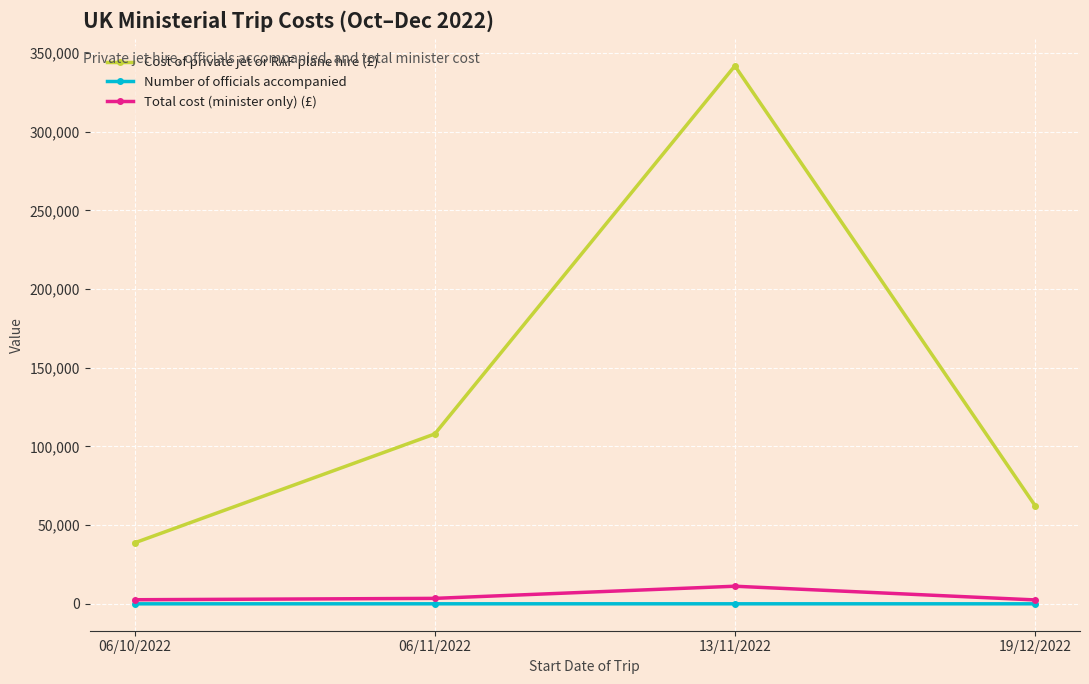

How many lines are shown in the chart?

3